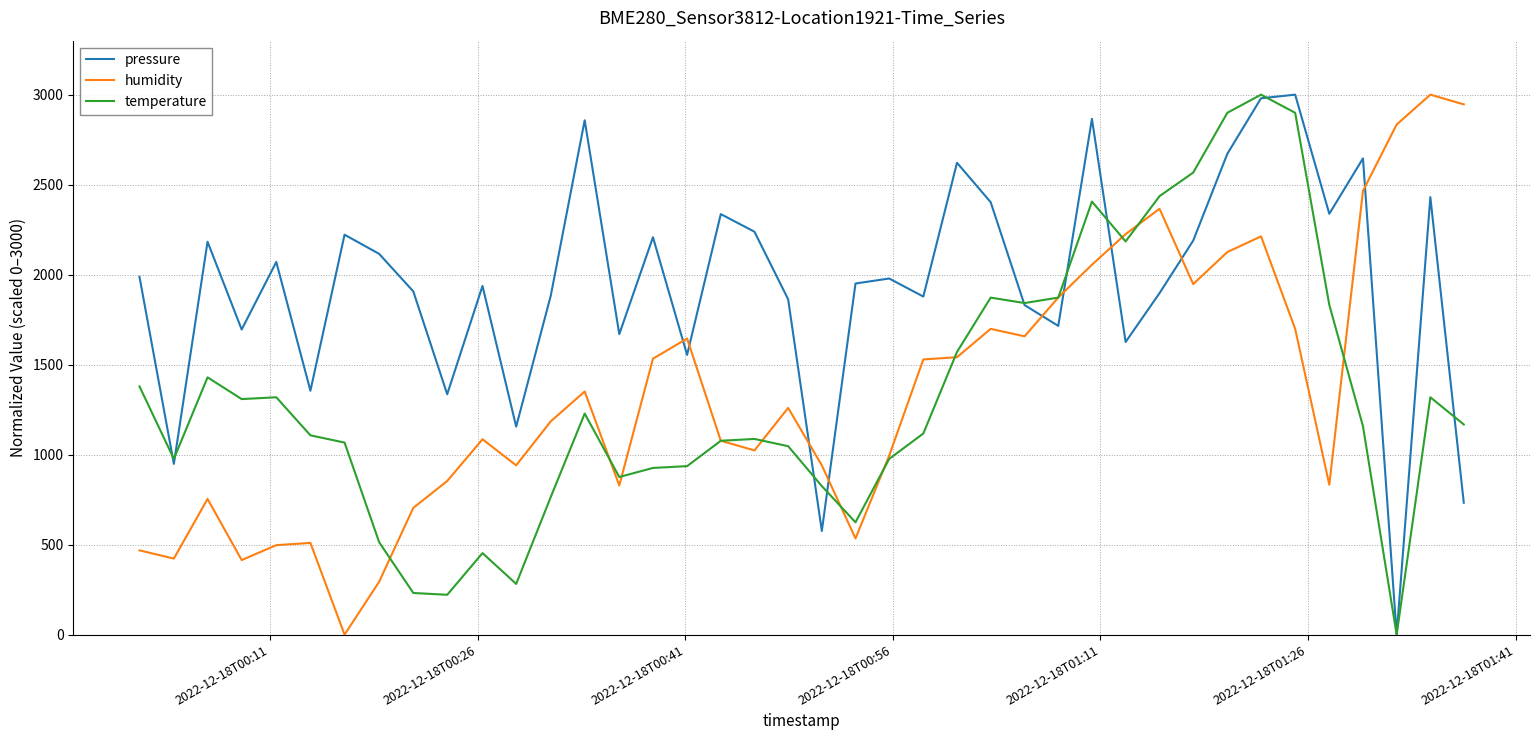

Which series has the largest total across all categories?

pressure